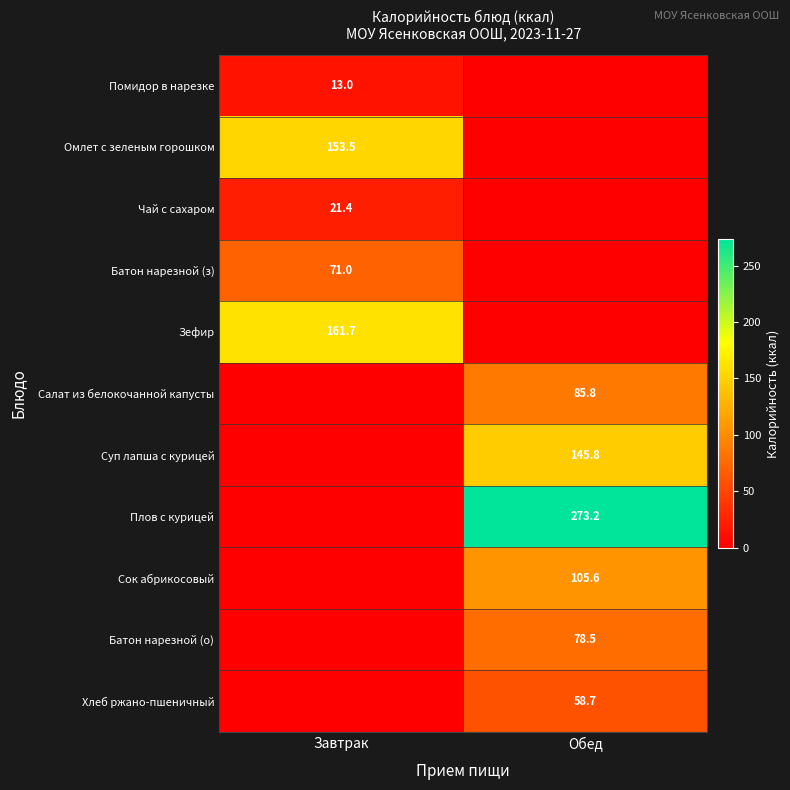

At which category is the sum across all series the highest?

Обед